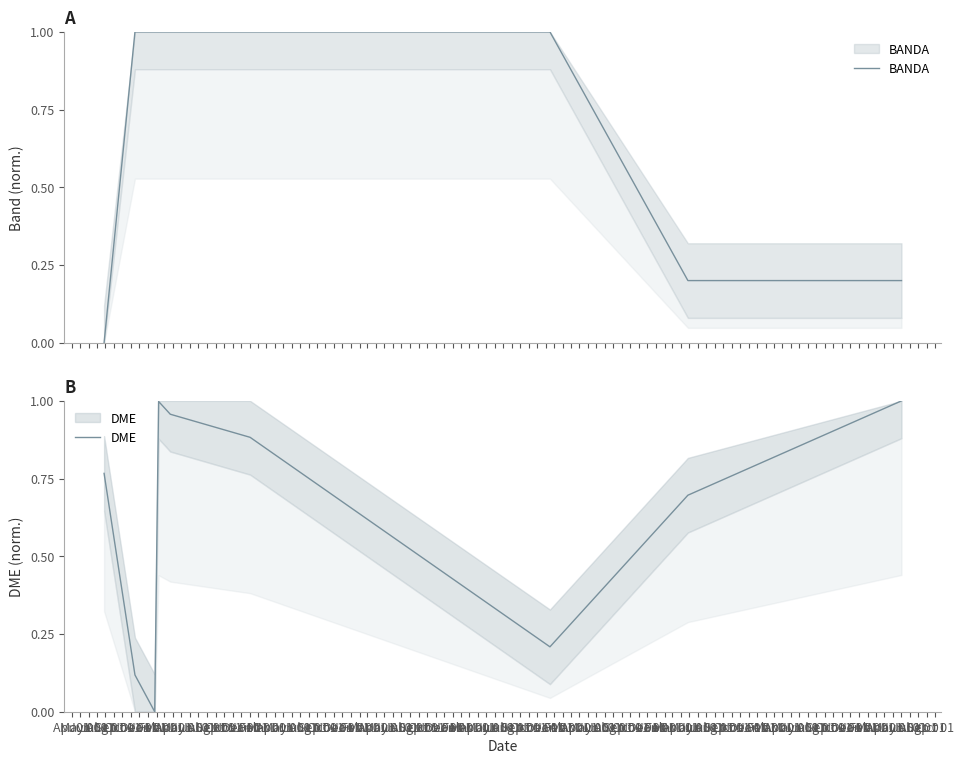

The value of BANDA at Jul 01 is 0.5. True or false?

False